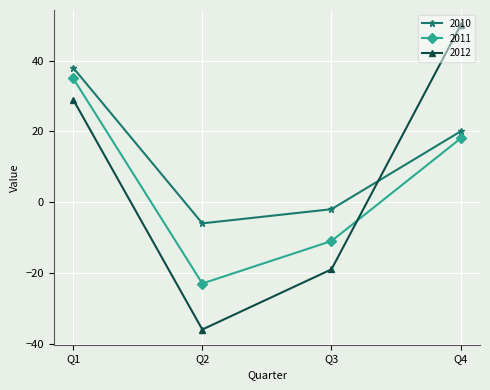

Rank the series at Q1 from highest to lowest value.

2010, 2011, 2012